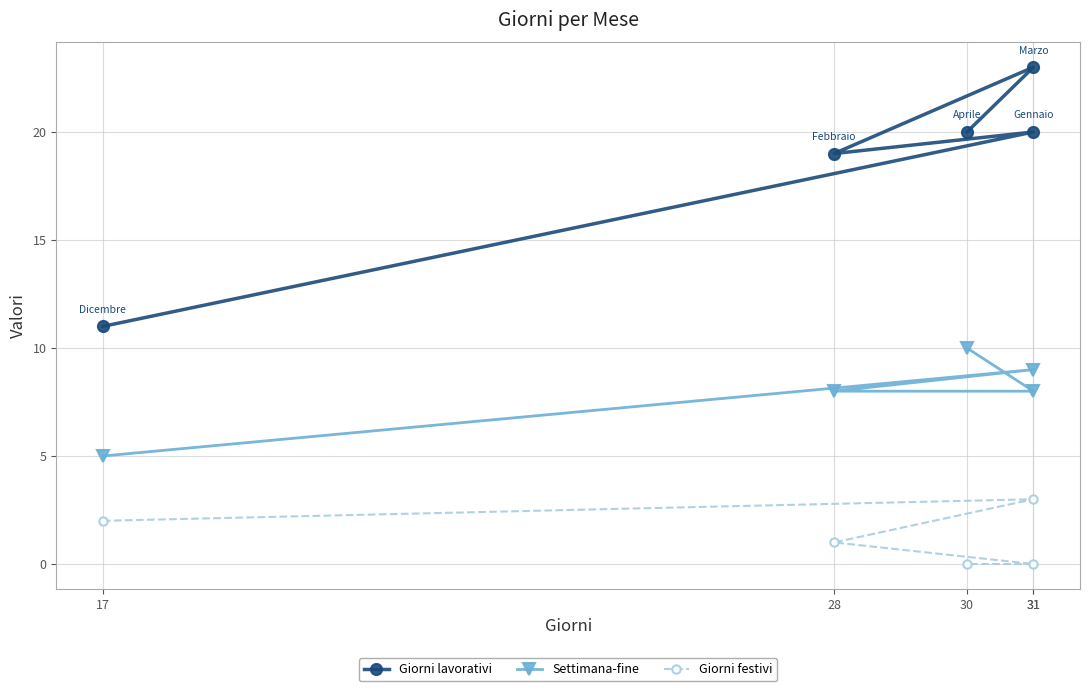

What is the sum of the Giorni festivi values at 31 and 17?

2